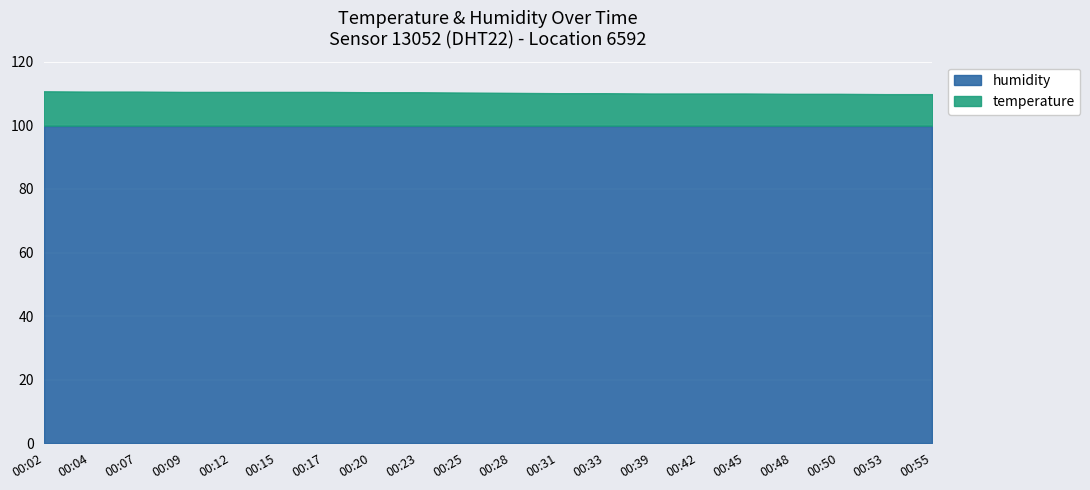

The humidity series shows 99.9 at 00:17. True or false?

True